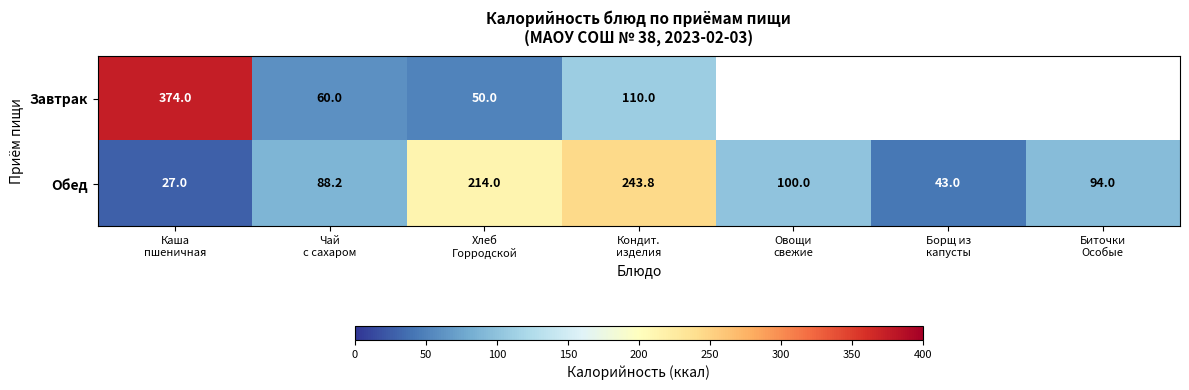

What is the difference between the maximum and minimum values in the Обед series?

216.8